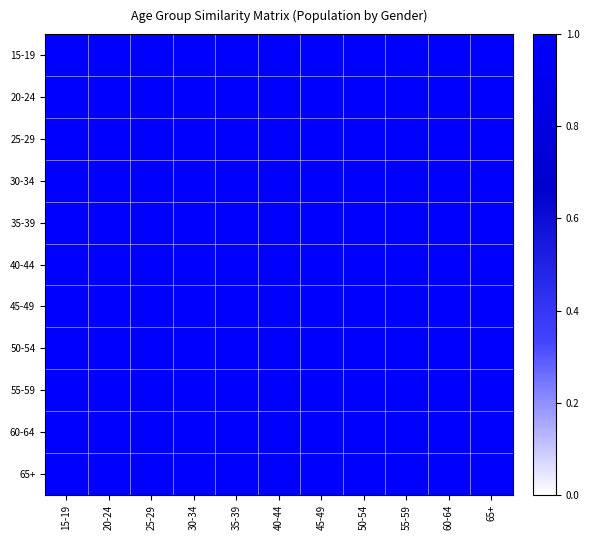

Rank the series by their maximum value, from lowest to highest.

25-29, 20-24, 55-59, 15-19, 30-34, 40-44, 45-49, 50-54, 65+, 35-39, 60-64